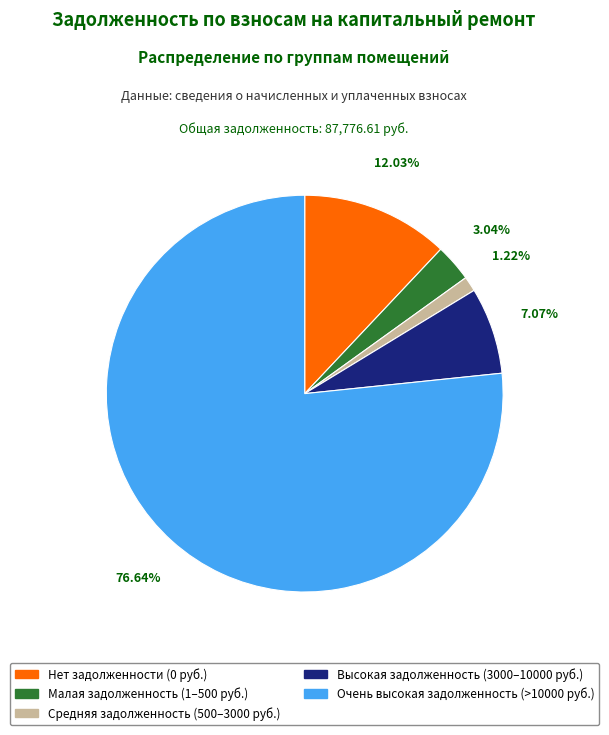

Is there any slice that represents more than half of the pie?

Yes